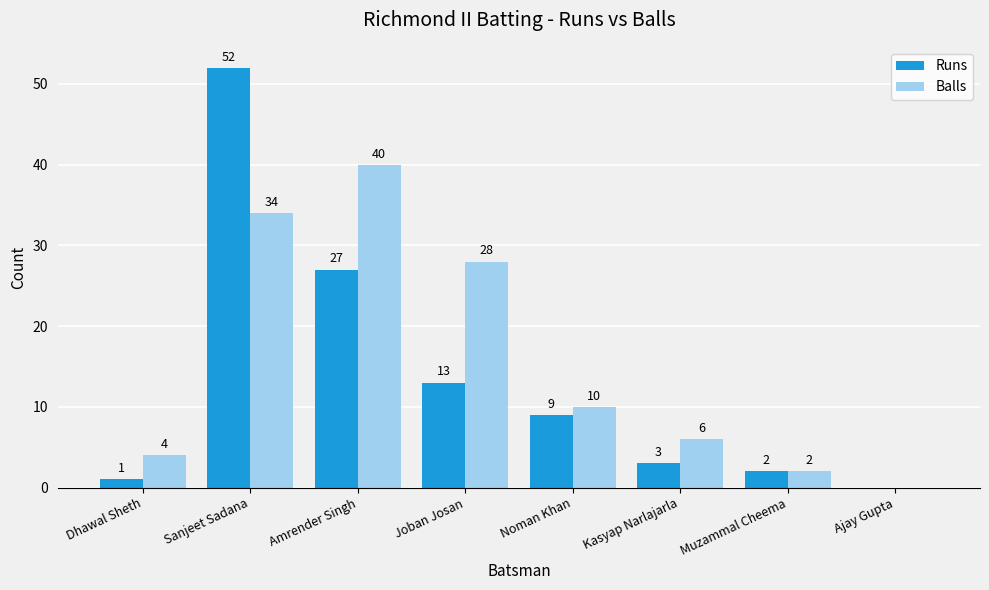

What are all the series names shown in the legend?

Runs, Balls